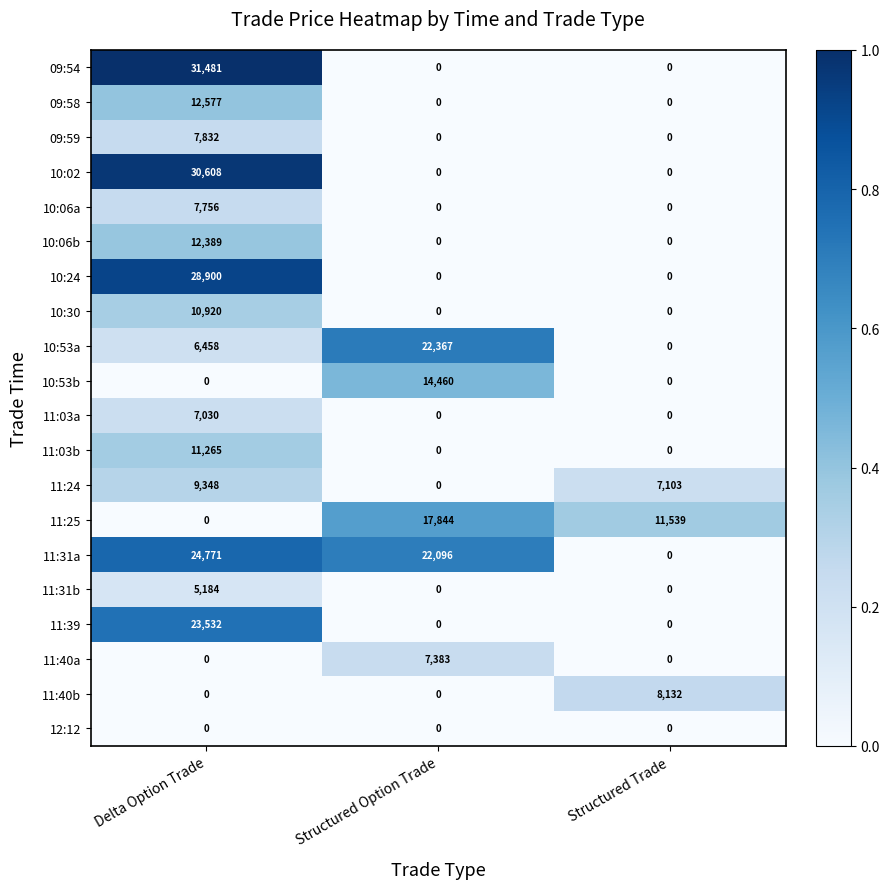

Which series has the largest total across all categories?

11:31a